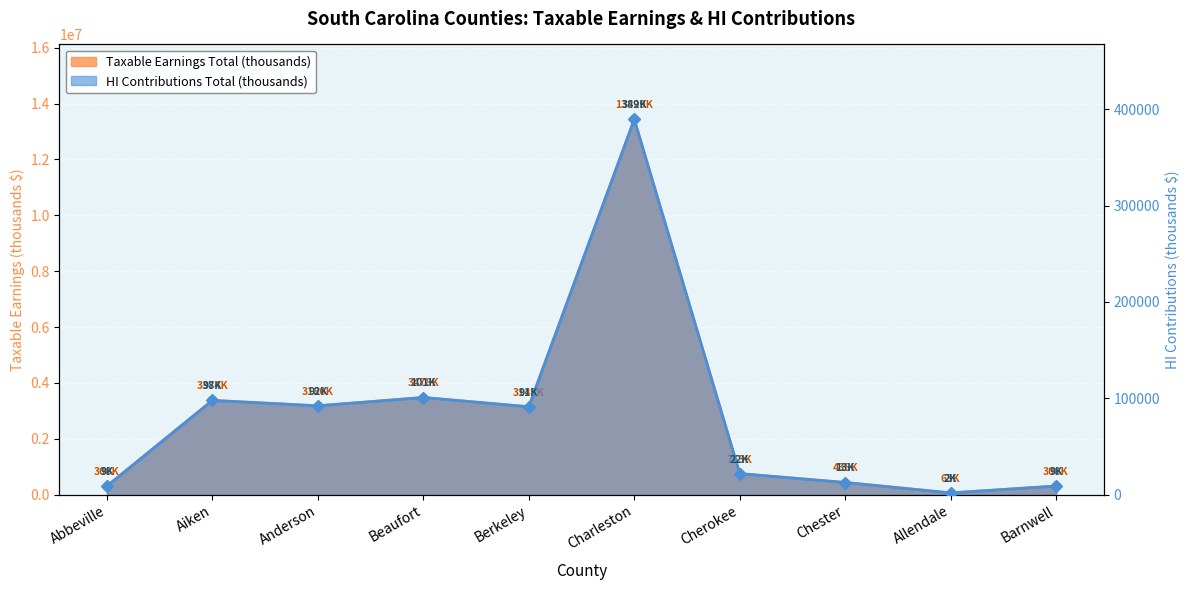

How many series are shown in this chart?

2